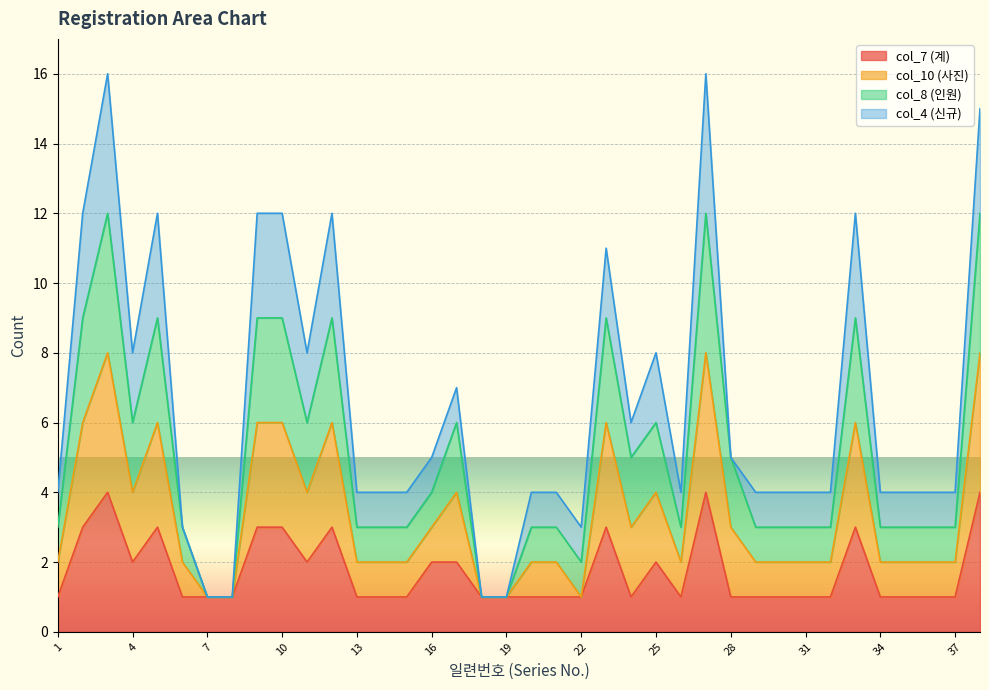

True or false: col_8 (인원) has more than 0 points higher than both neighbors.

True